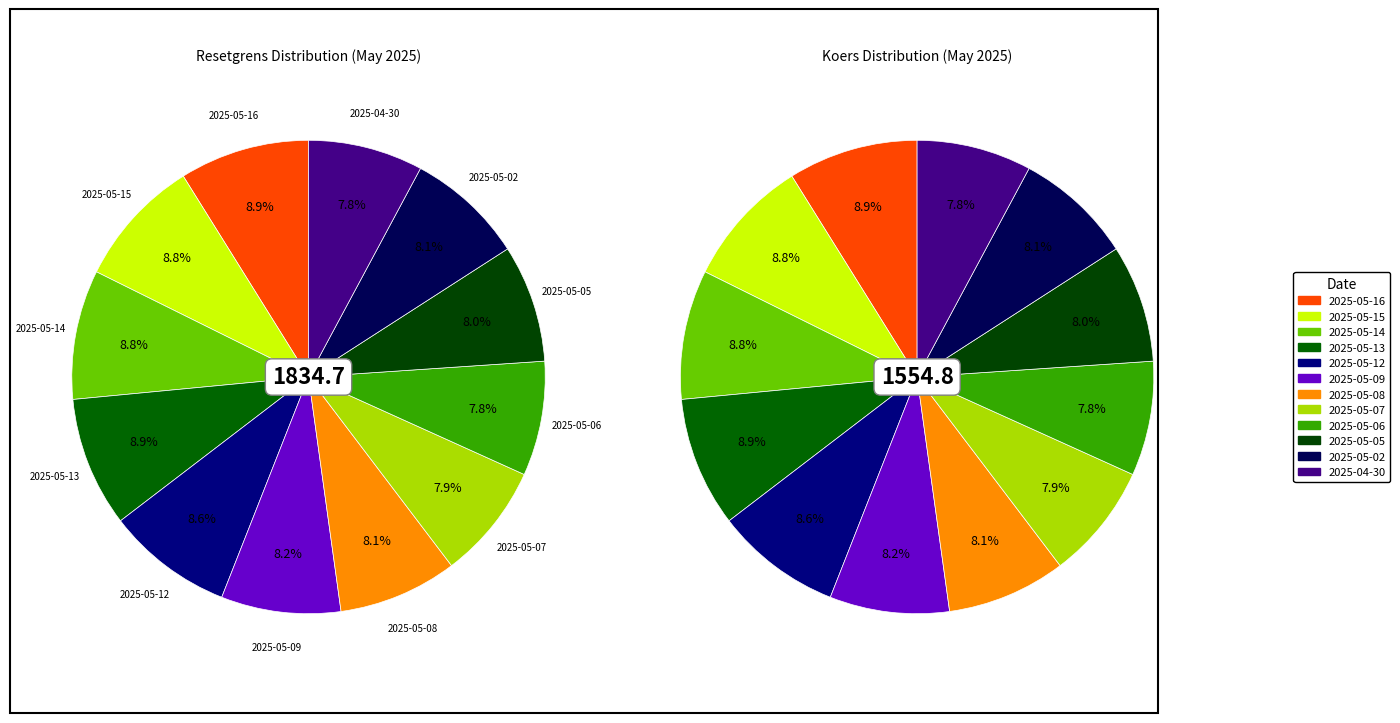

What is the largest slice in the pie chart?

2025-05-13